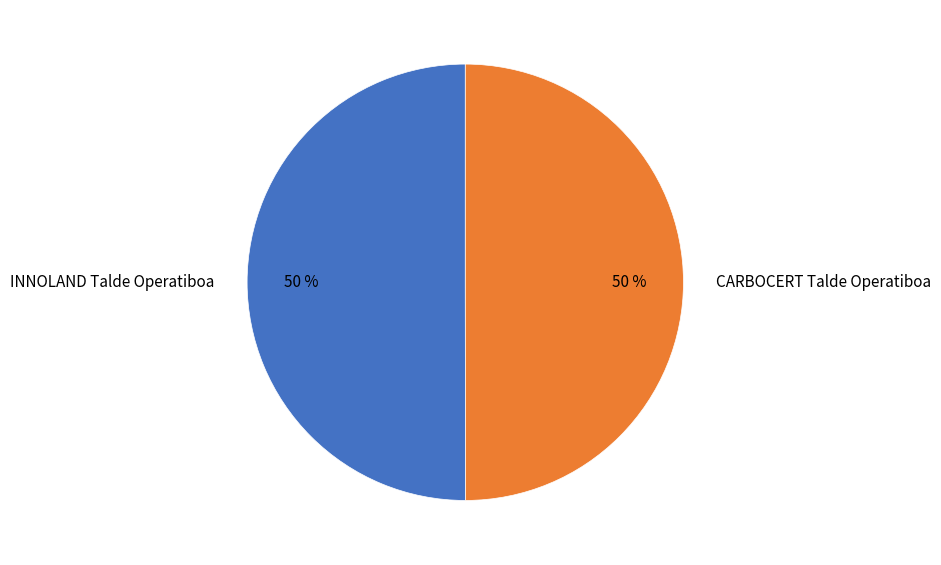

How many segments does this pie chart have?

2